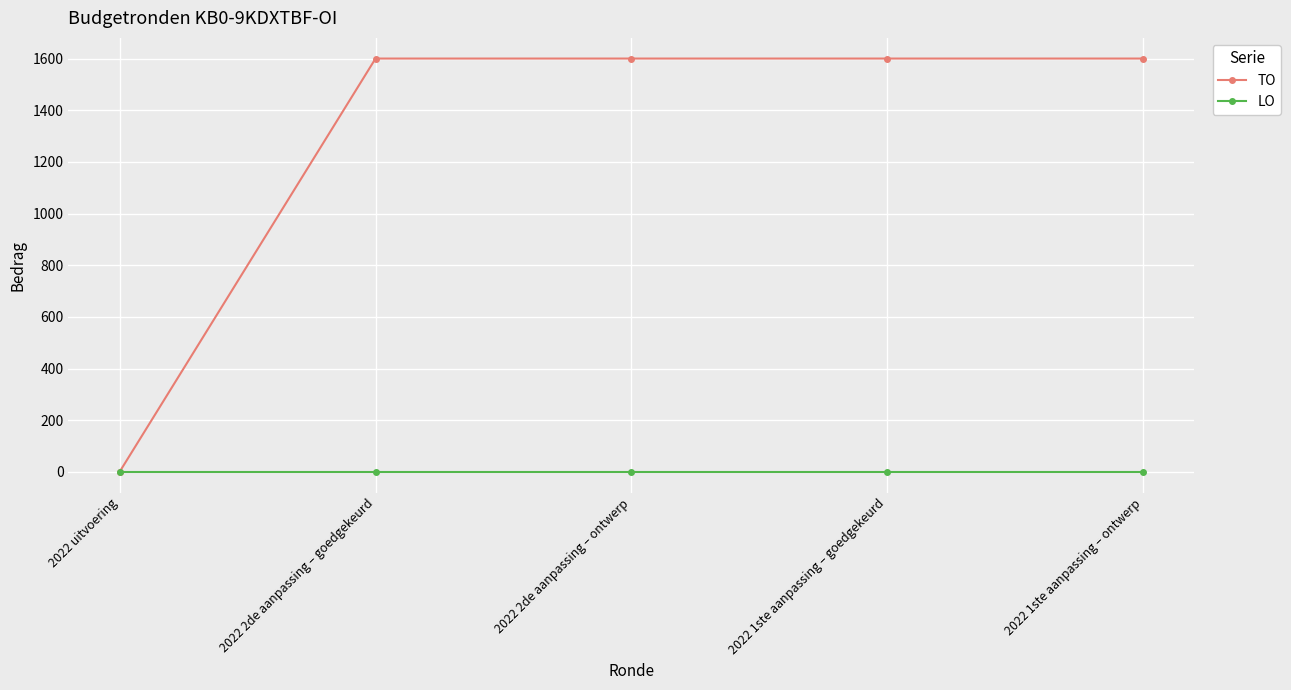

Which series has the largest total across all categories?

TO